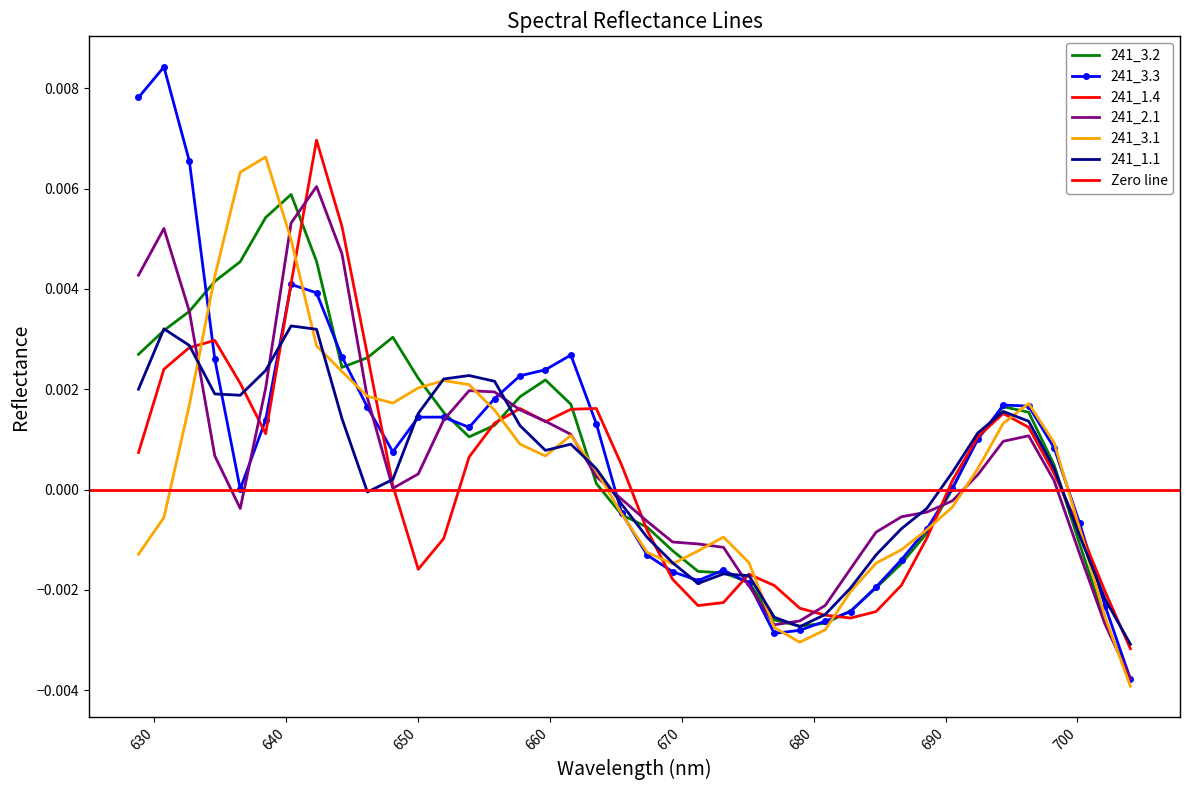

How many negative values does the 241_3.1 series have?

19